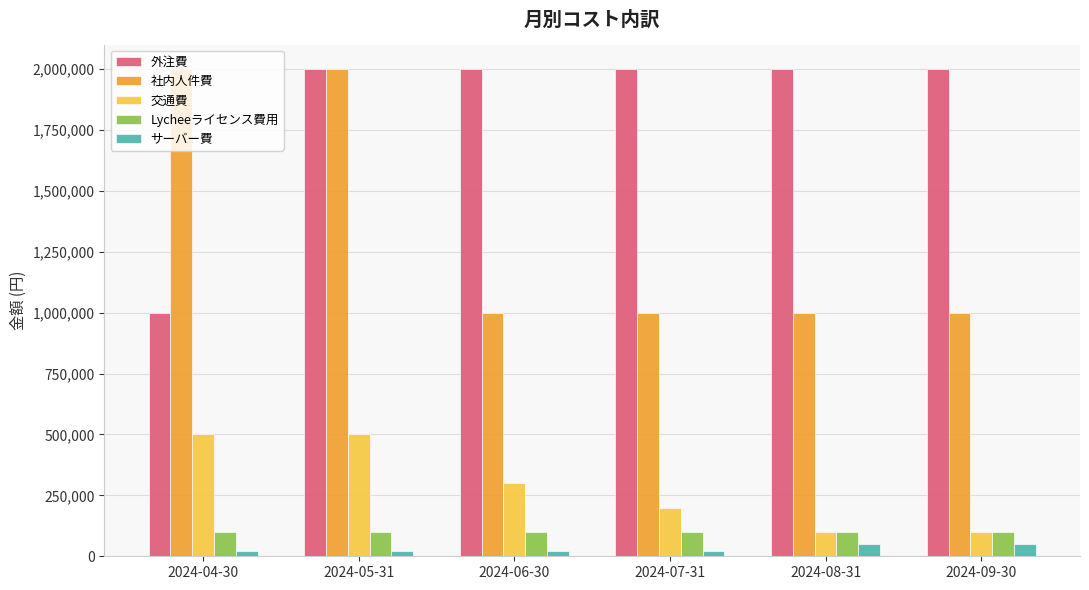

What is the maximum value shown in the chart?

2000000